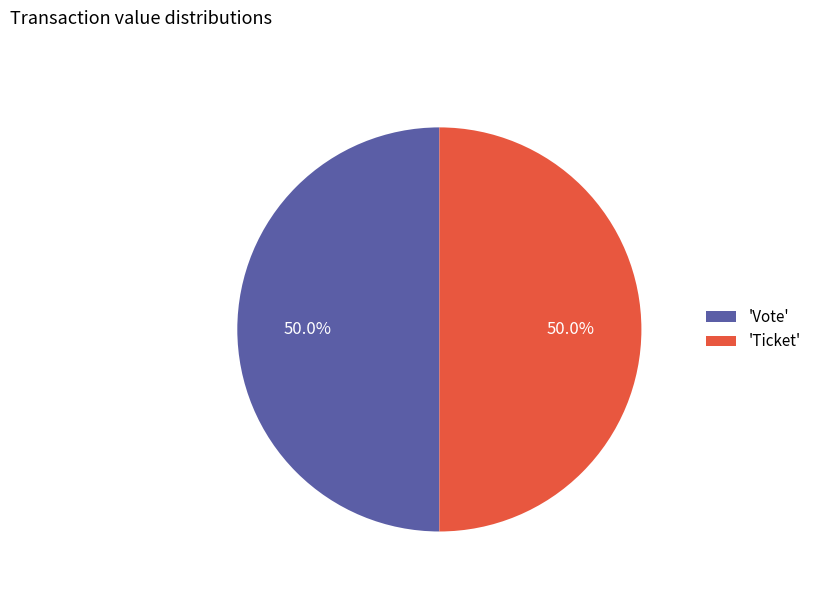

Do 'Ticket' and 'Vote' together represent more than half of the pie?

Yes